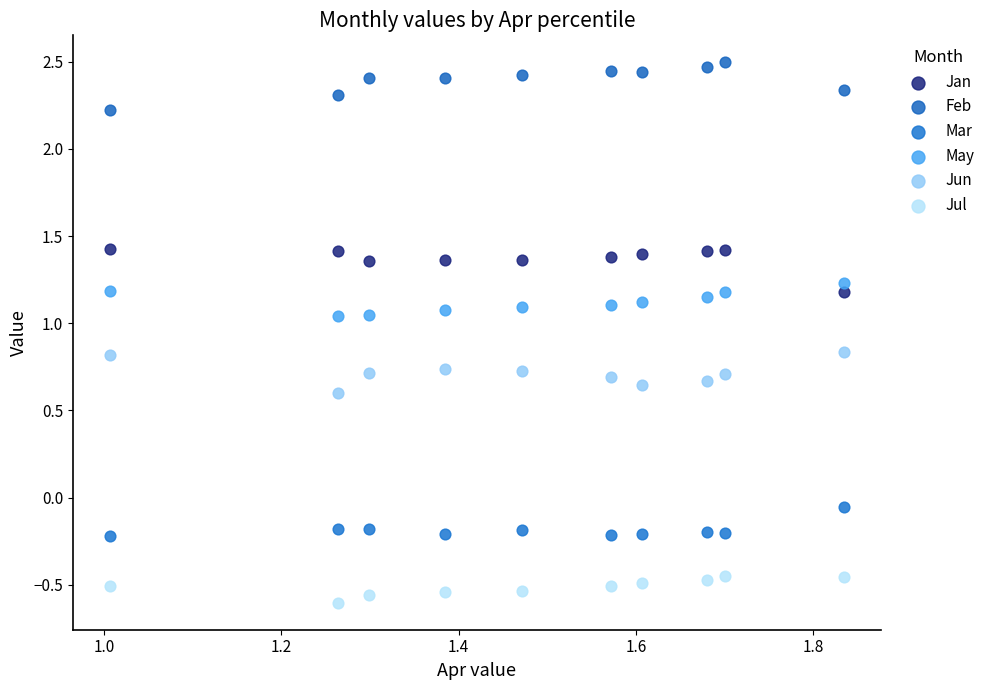

Which series reaches the minimum Y coordinate?

Jul